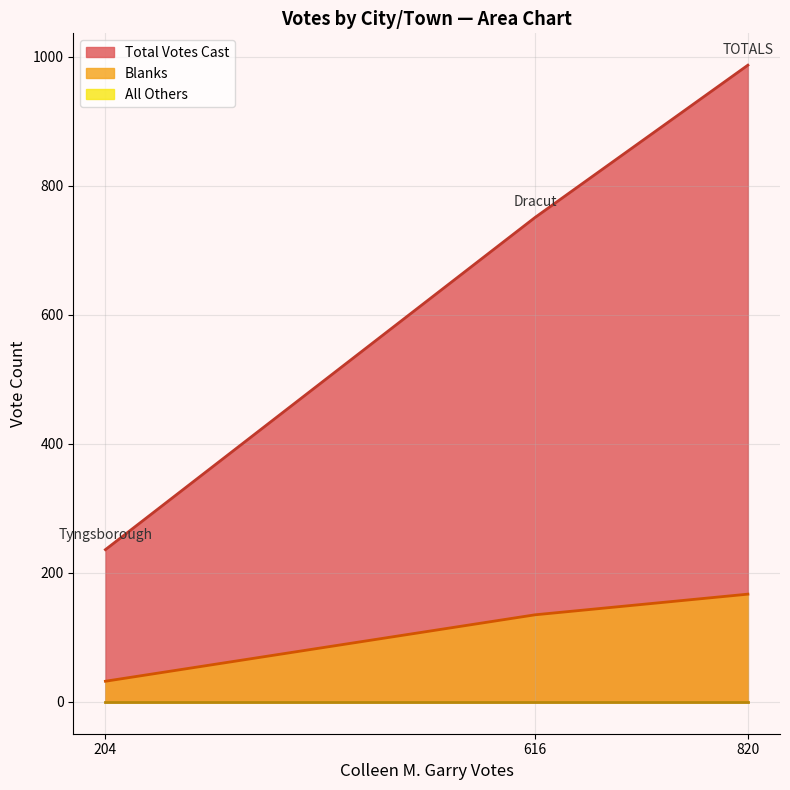

Does the chart have visible grid lines?

Yes